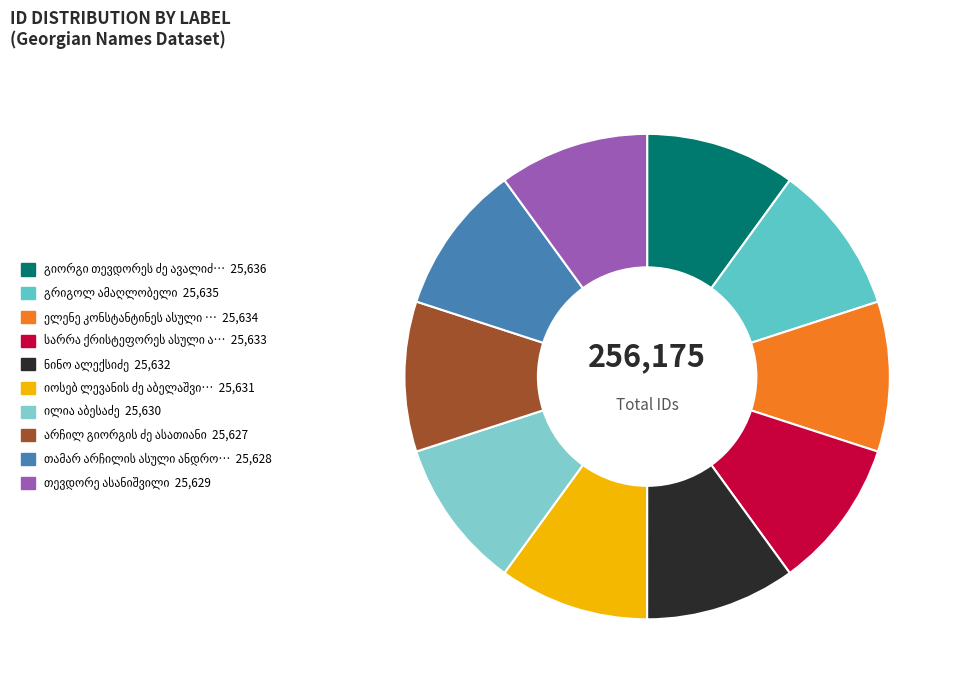

Which slice is the smallest?

არჩილ გიორგის ძე ასათიანი